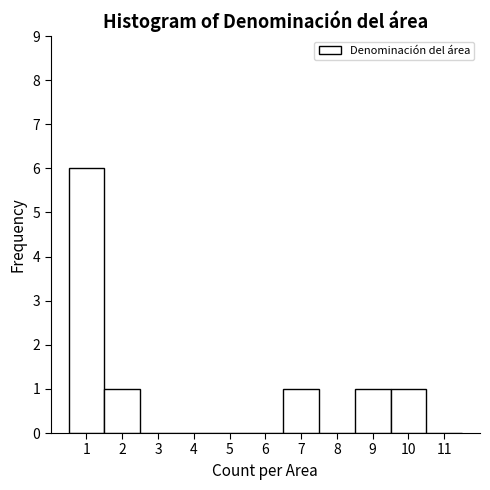

Reading left to right, list every bar in this chart as the range it spans on the x-axis followed by its height. The values are not printed on the chart, so give them approximately, as read against the axis.

0.5 to 1.5: 6
1.5 to 2.5: 1
2.5 to 3.5: 0
3.5 to 4.5: 0
4.5 to 5.5: 0
5.5 to 6.5: 0
6.5 to 7.5: 1
7.5 to 8.5: 0
8.5 to 9.5: 1
9.5 to 10.5: 1
10.5 to 11.5: 0